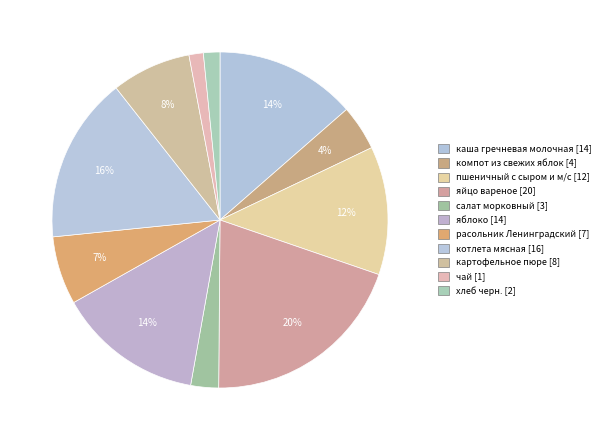

How many segments does this pie chart have?

11